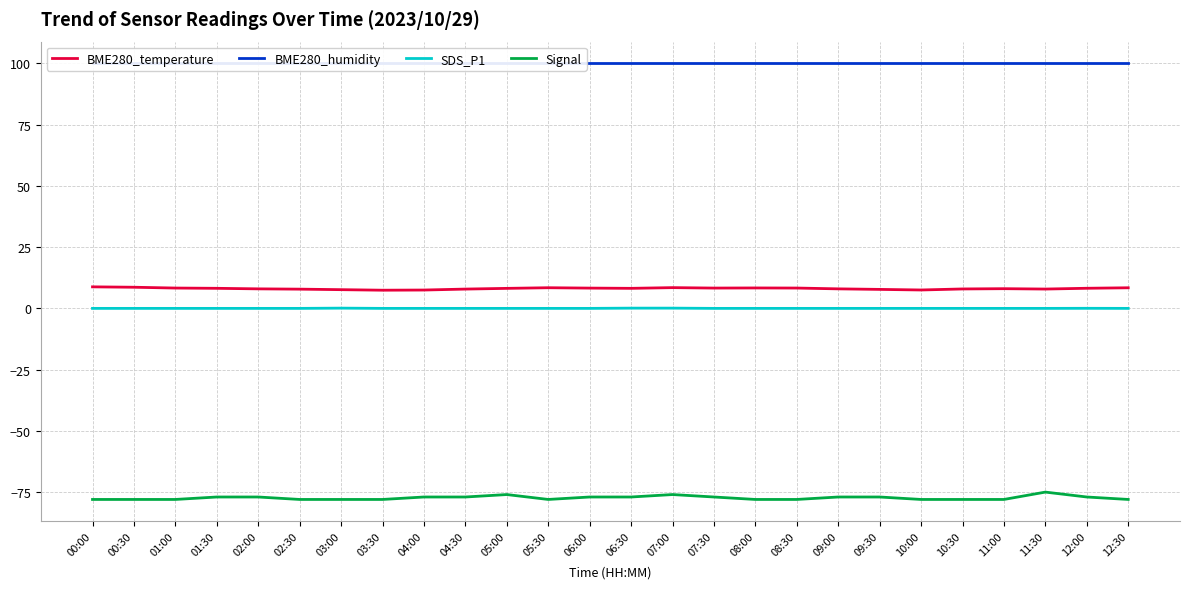

Between 01:30 and 12:30, which series saw the biggest shift?

Signal